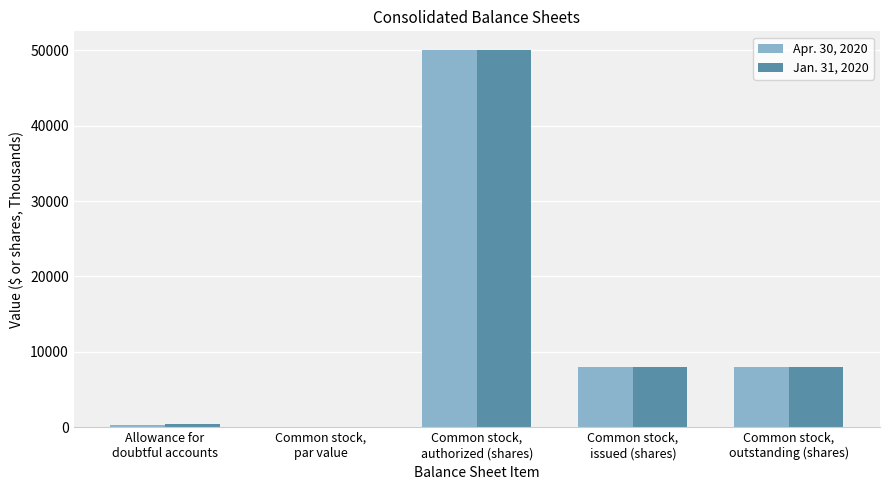

What is the sum of the Jan. 31, 2020 values at Common stock,
outstanding (shares) and Common stock,
par value?

8048.0